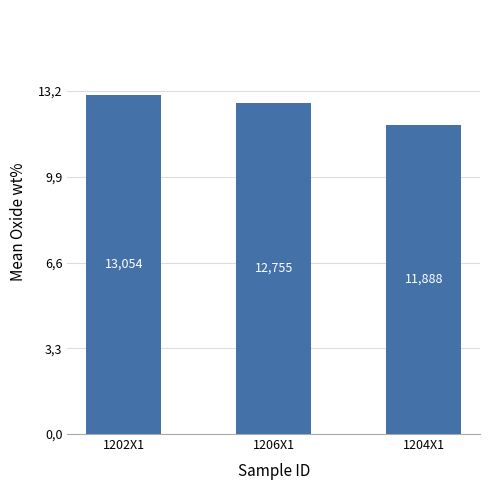

True or false: the data shows 12.8 at 1206X1.

True